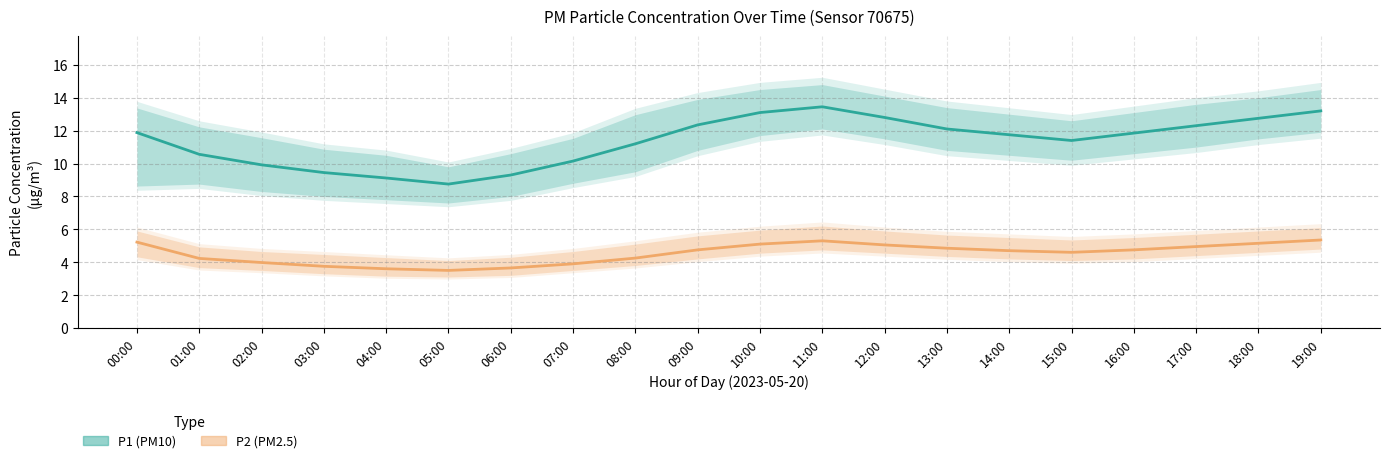

Between 11:00 and 12:00, which series saw the biggest shift?

P1 (PM10)